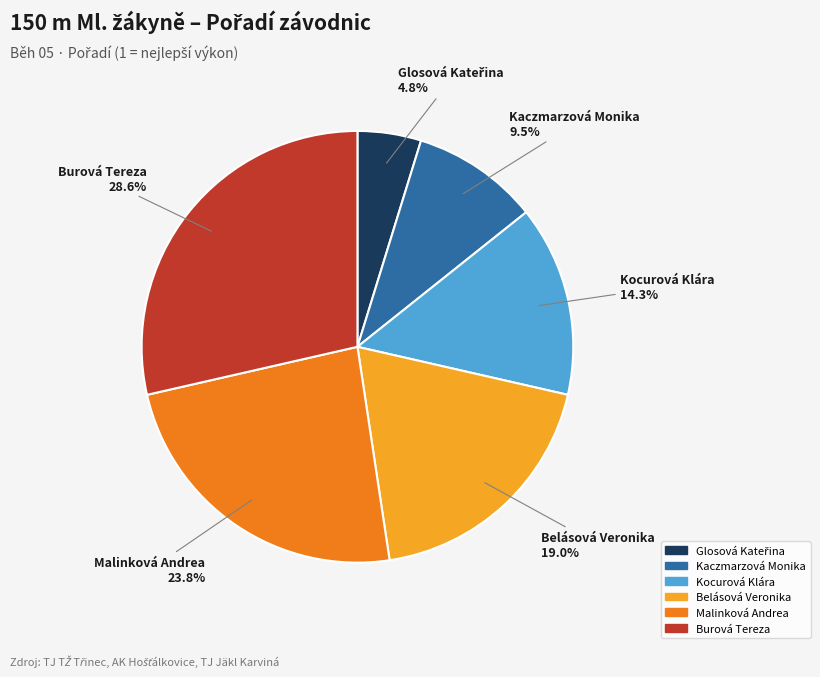

Does any single category account for the majority?

No